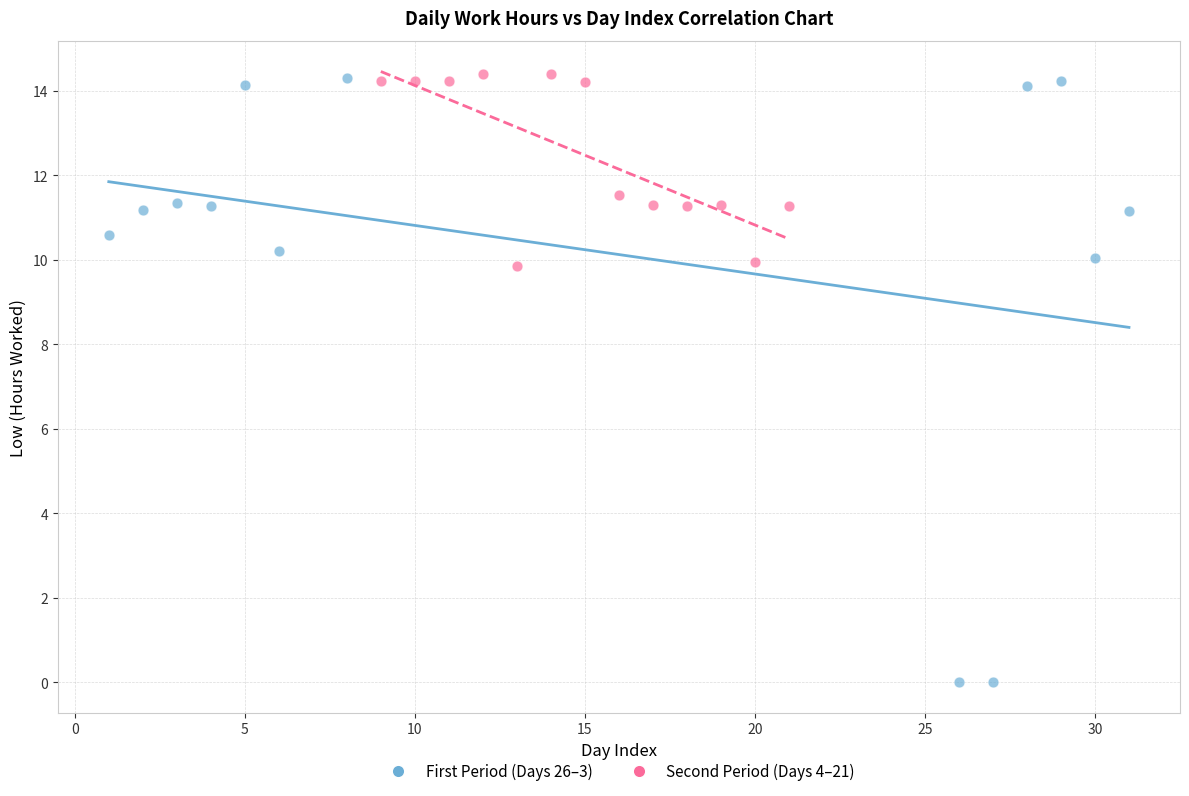

Which series contains the lowest Y value?

First Period (Days 26–3)